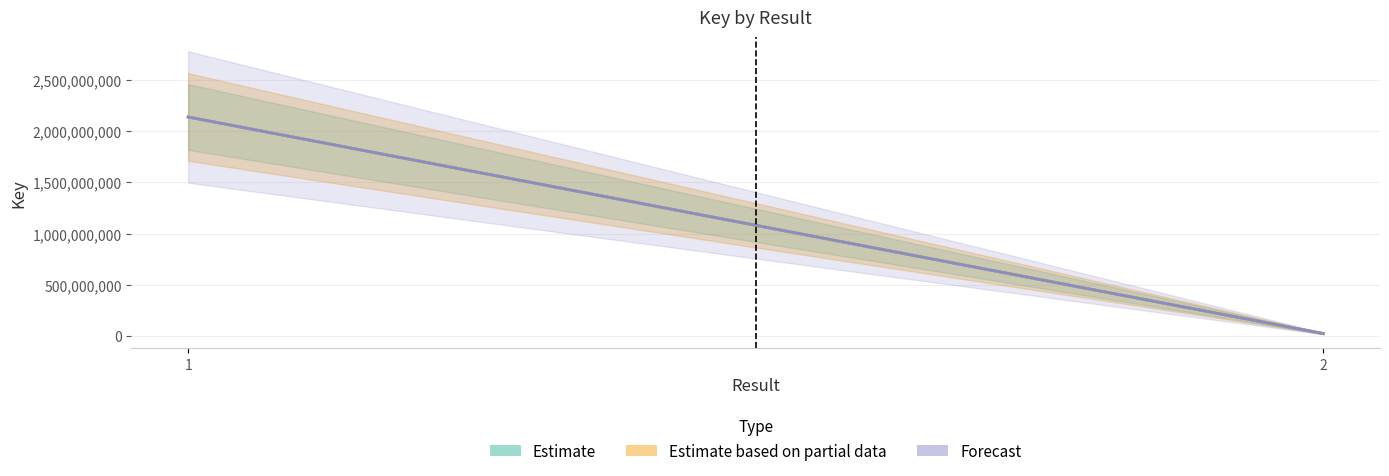

What is the greatest value displayed?

2137706374